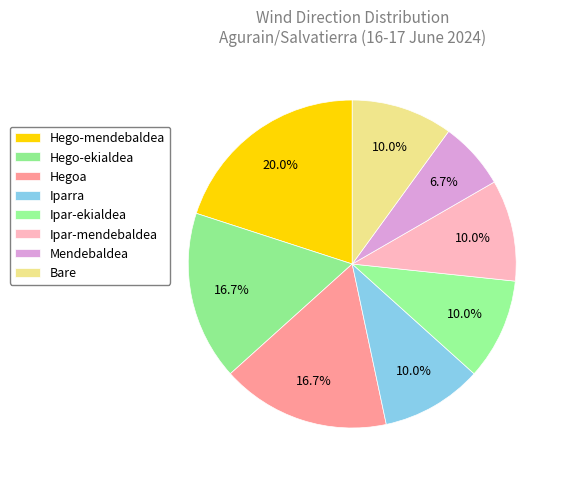

Count the number of slices in the pie.

8